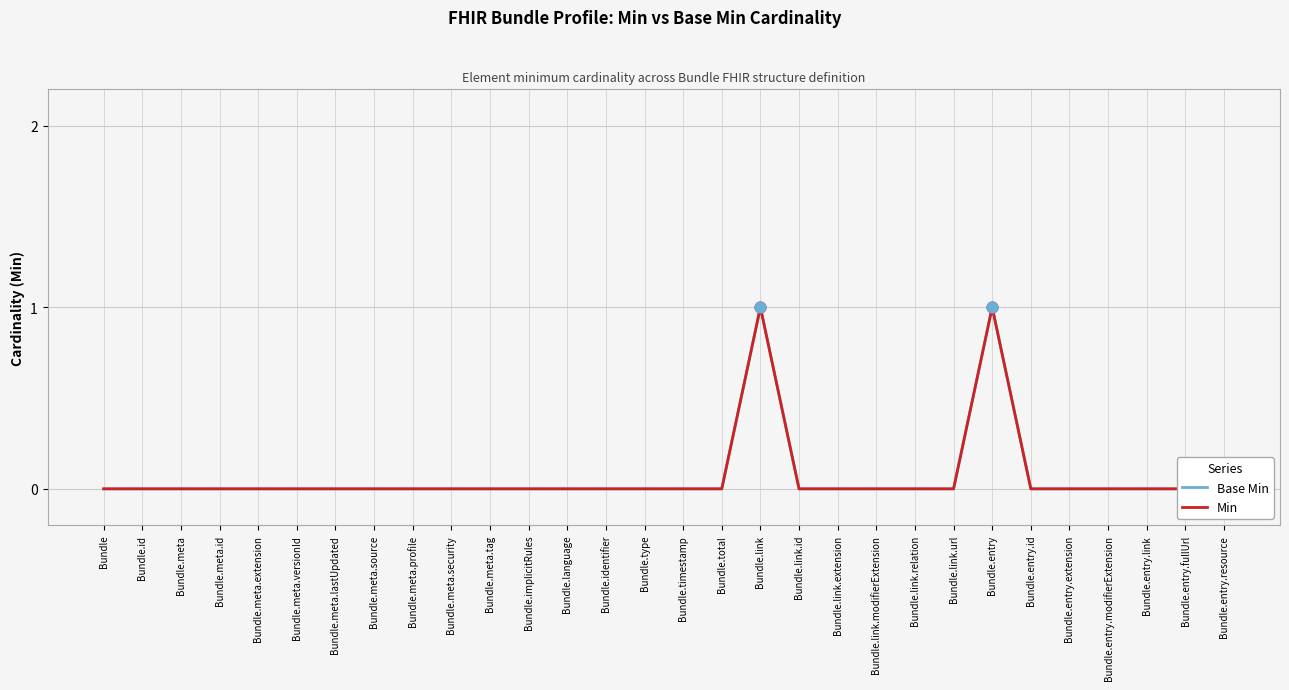

At how many categories does at least one series exceed 0?

2